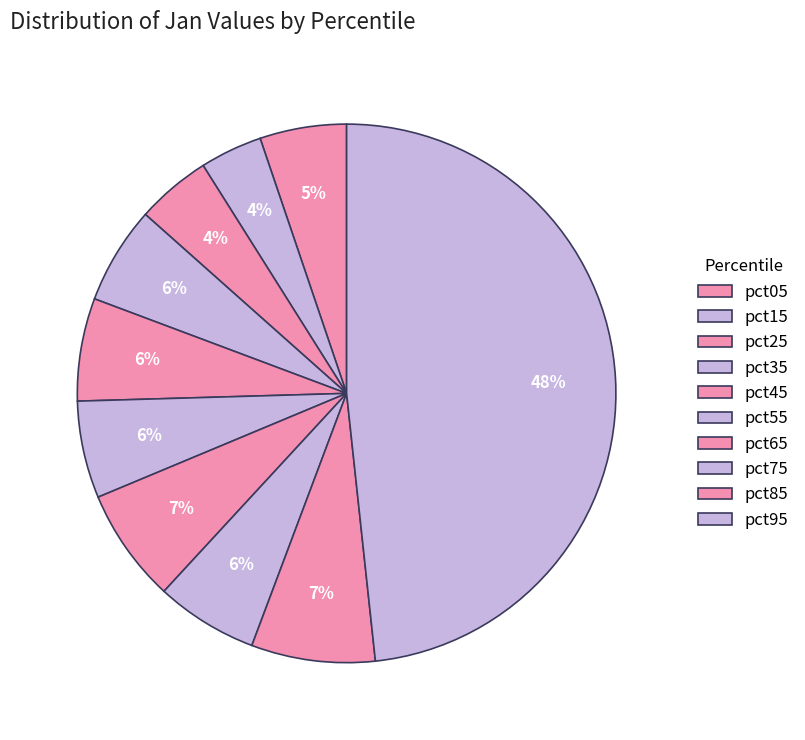

To the nearest percent, what is the average slice percentage?

10%